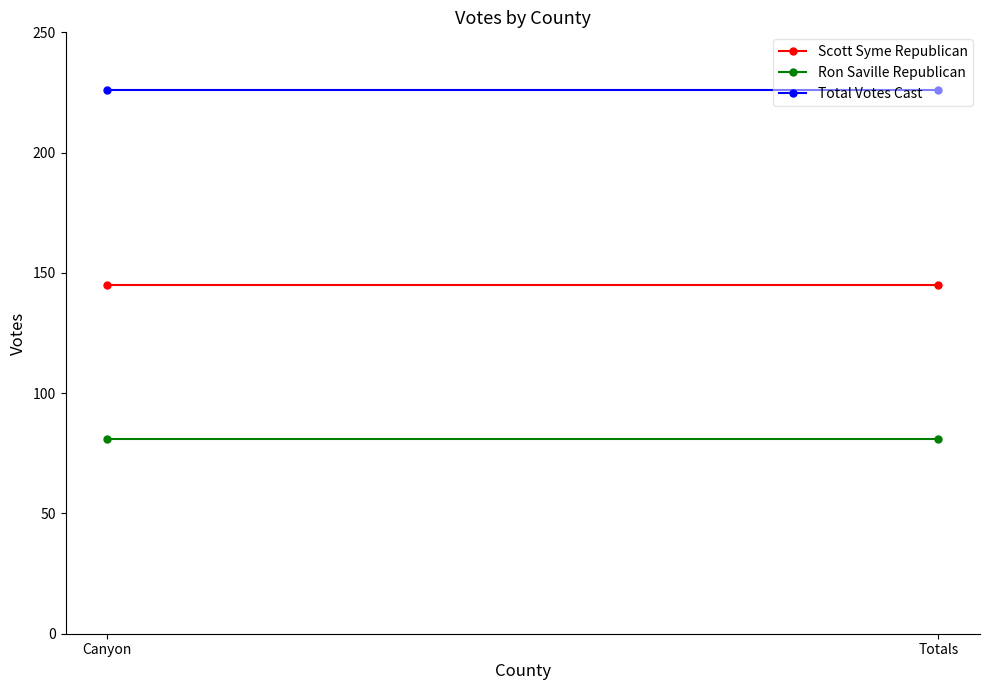

How many distinct data groups are displayed?

3